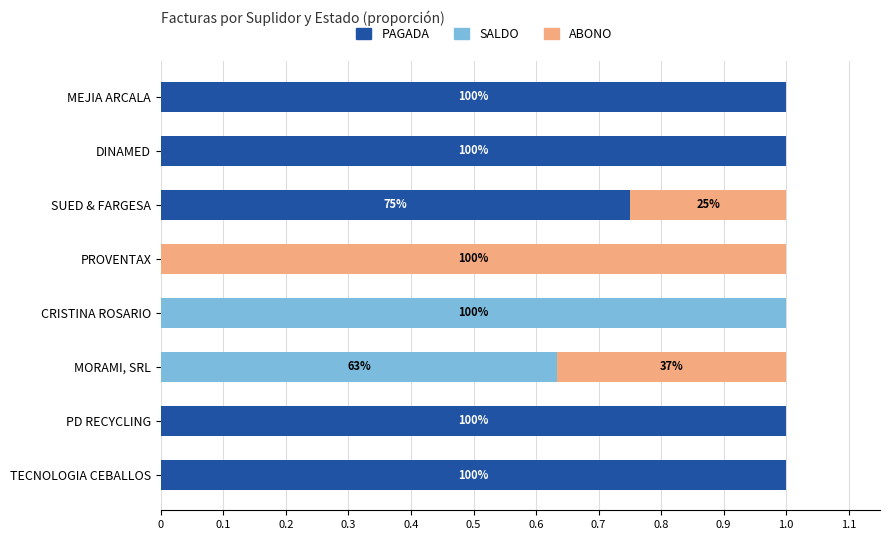

What is the maximum value for PAGADA?

1.0